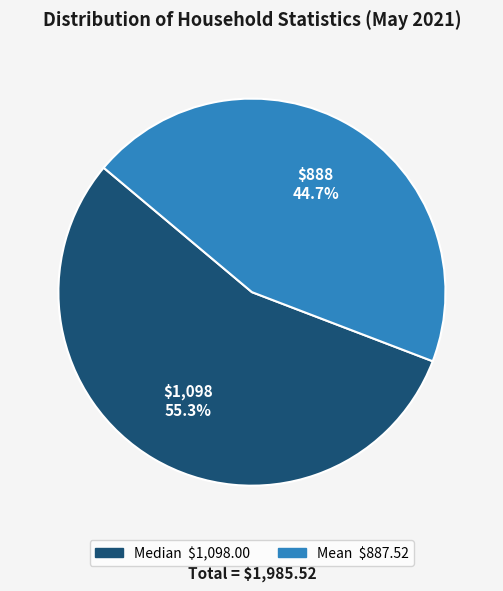

What is the ratio of the value at Mean to the value at Median?

0.8